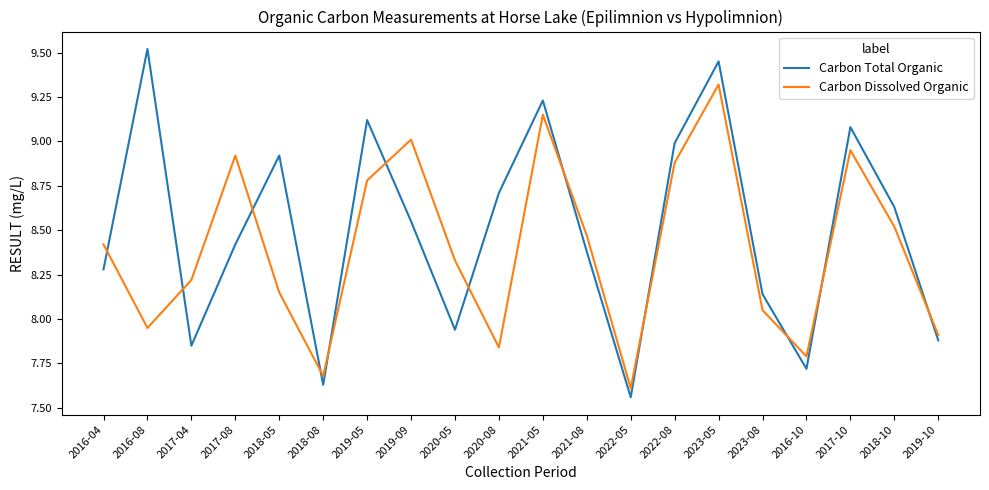

How many lines are shown in the chart?

2